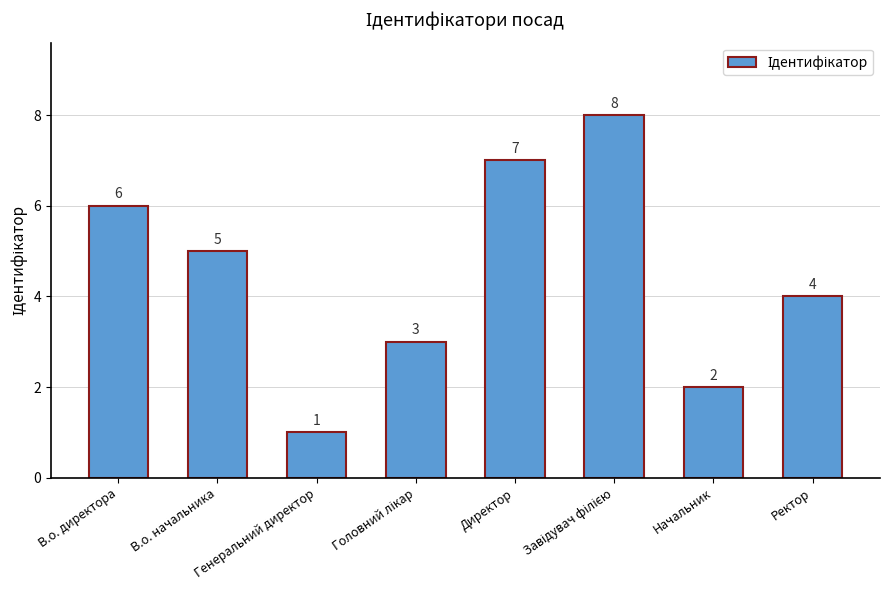

At which label does the data first exceed 5?

В.о. директора